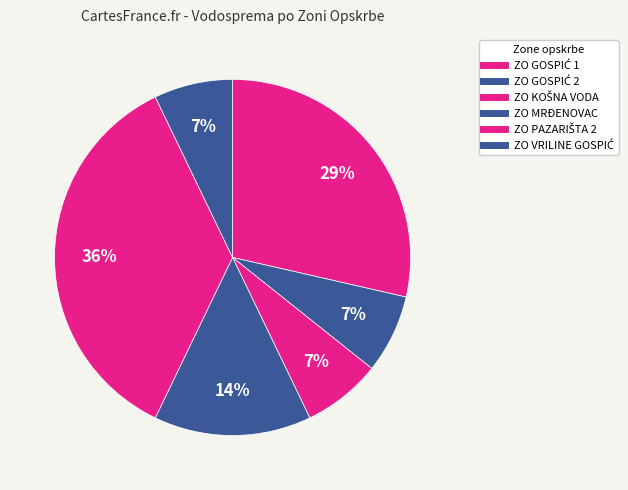

How many slices are in this pie chart?

6